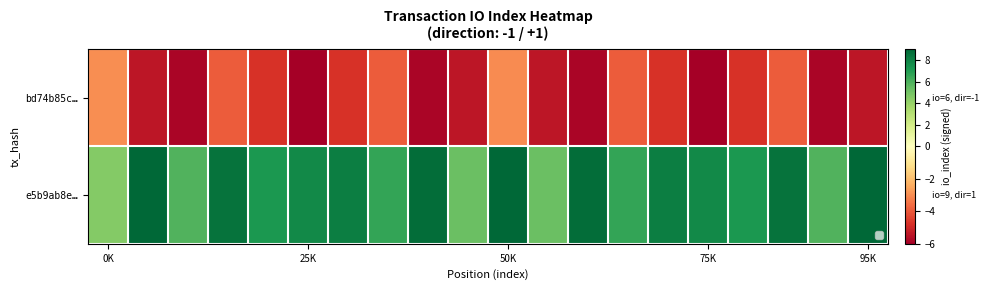

Which category has the highest value across all series?

50K